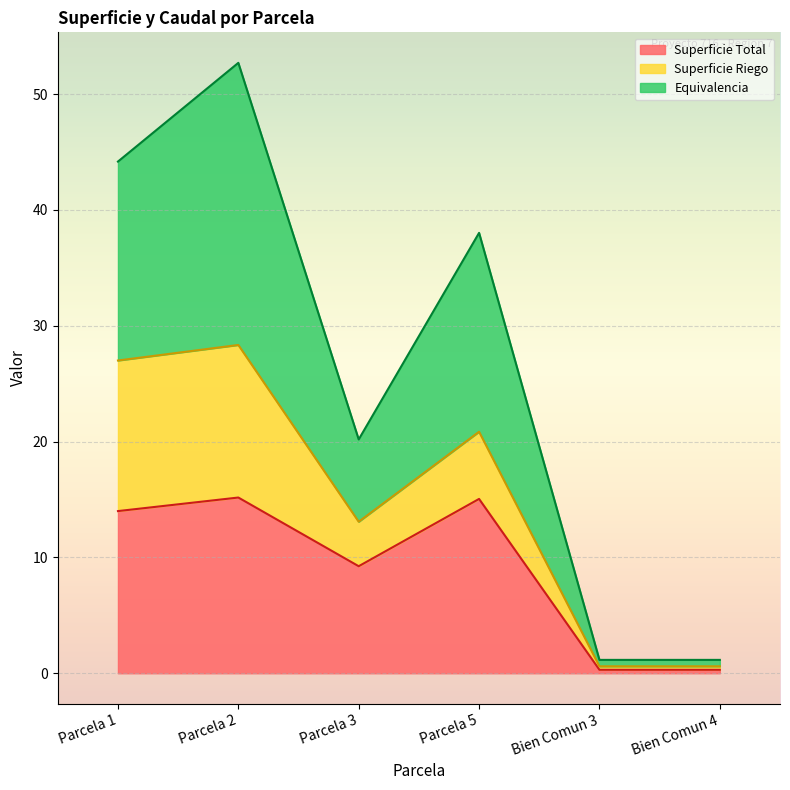

At how many categories does at least one series exceed 33?

3